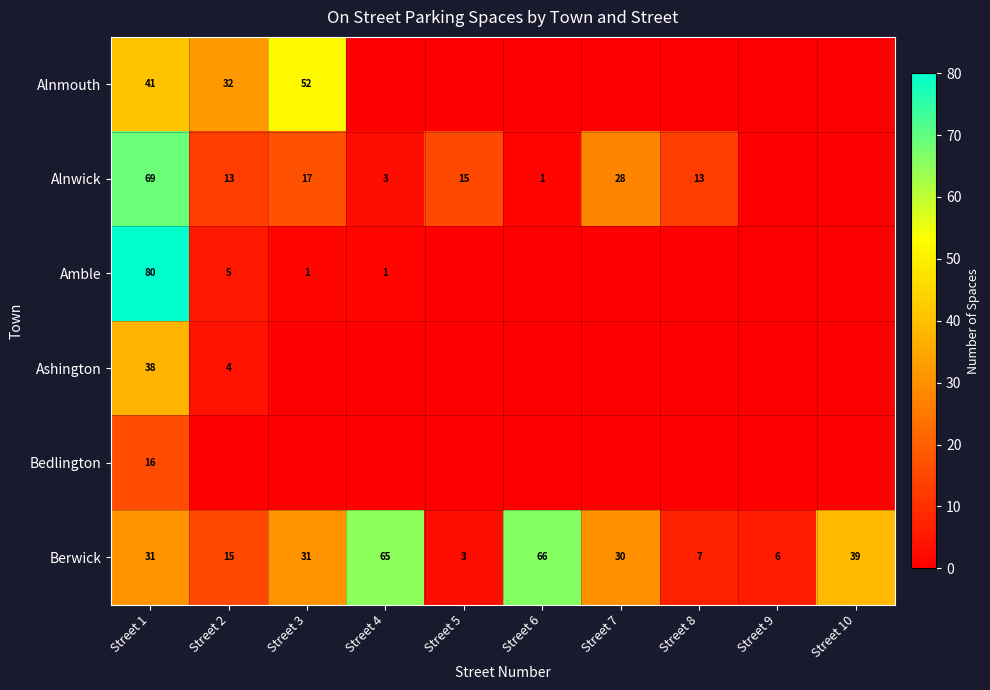

True or false: Bedlington has a value of 4 at Street 1.

False